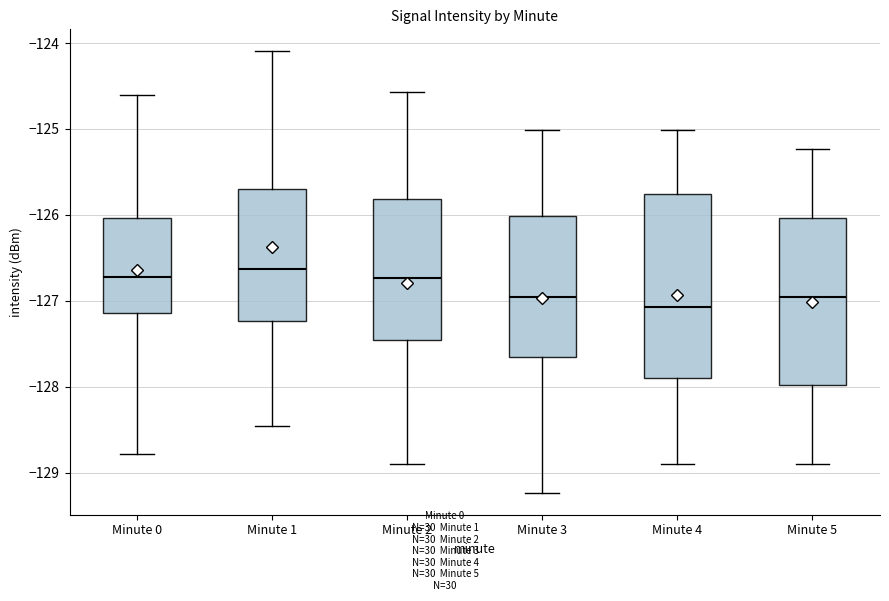

Reading left to right, transcribe this box plot: for each box, give where its median line is, the range the box spans, and where its two whiskers end, as read against the y-axis. The values are not printed on the chart, so give them approximately, as read against the axis.

Minute 0: median -126.7, box -127.1 to -126.0, whiskers -128.8 to -124.6
Minute 1: median -126.6, box -127.2 to -125.7, whiskers -128.5 to -124.1
Minute 2: median -126.7, box -127.5 to -125.8, whiskers -128.9 to -124.6
Minute 3: median -127.0, box -127.7 to -126.0, whiskers -129.2 to -125.0
Minute 4: median -127.1, box -127.9 to -125.8, whiskers -128.9 to -125.0
Minute 5: median -127.0, box -128.0 to -126.0, whiskers -128.9 to -125.2